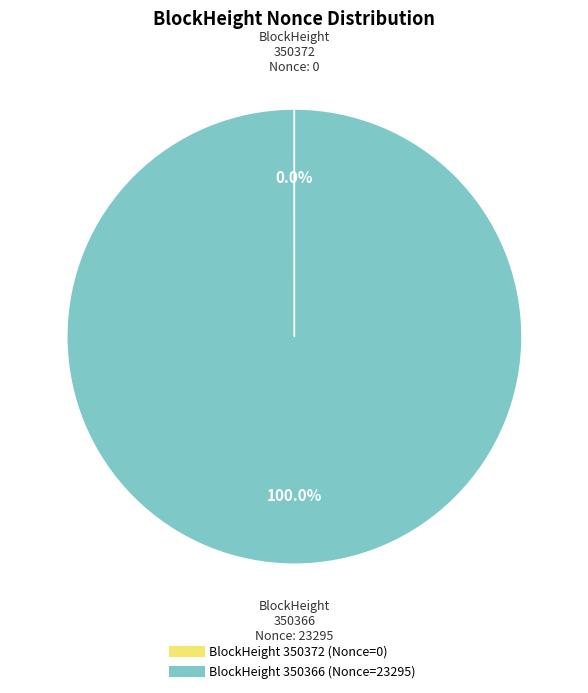

Does any single category account for the majority?

Yes